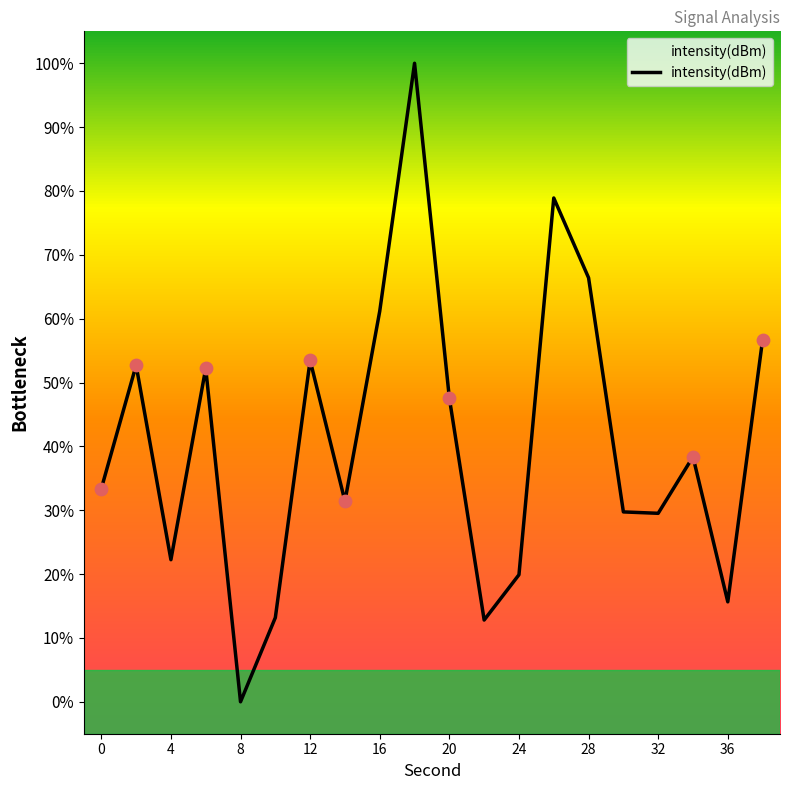

Approximately how many times larger is the value at 34 compared to 2?

0.7